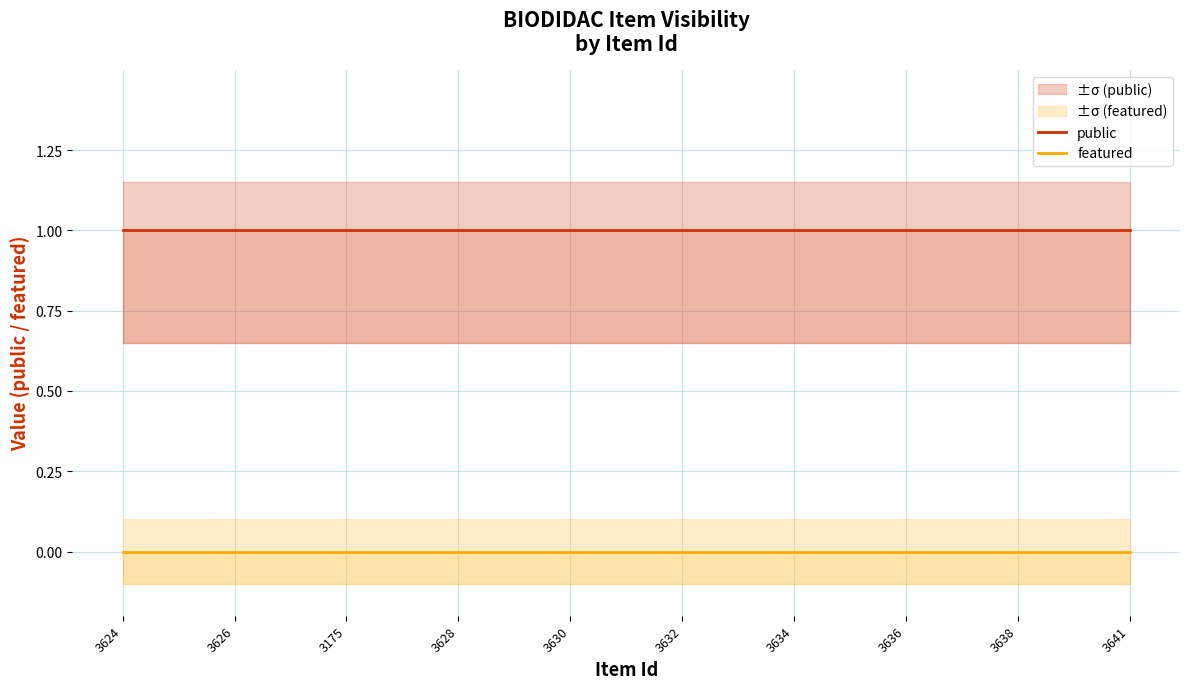

List the series in order of their peak value, highest first.

public, featured